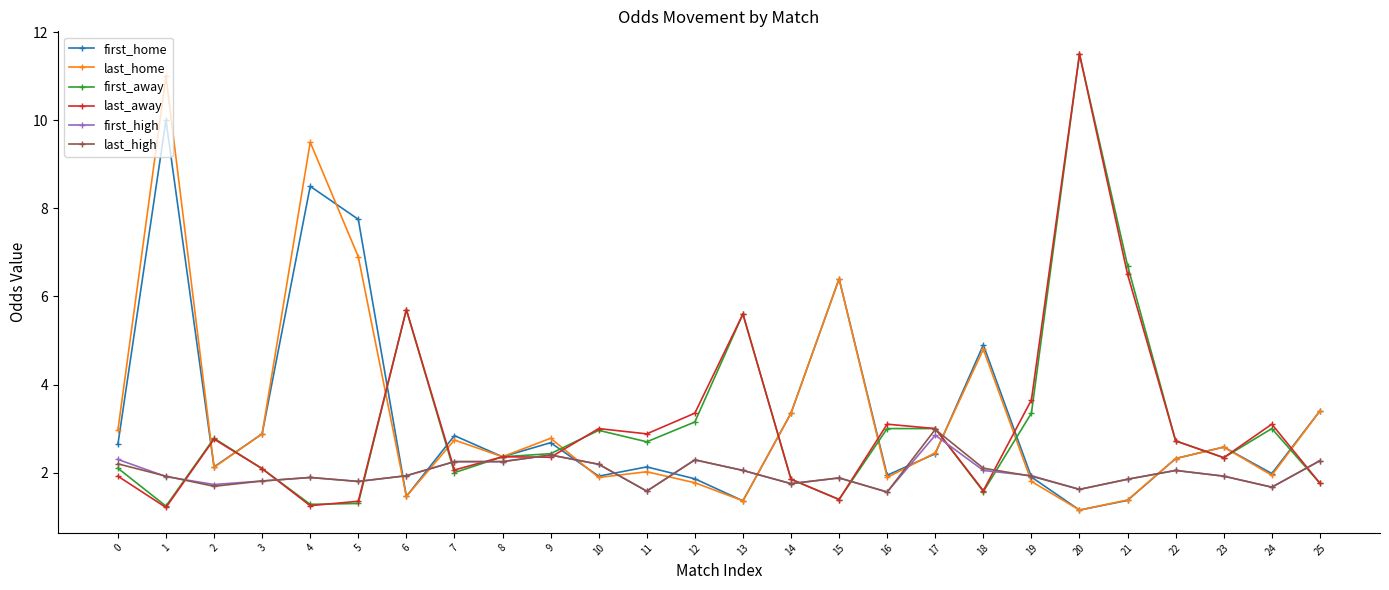

True or false: first_high has more than 1 interior local peaks.

True